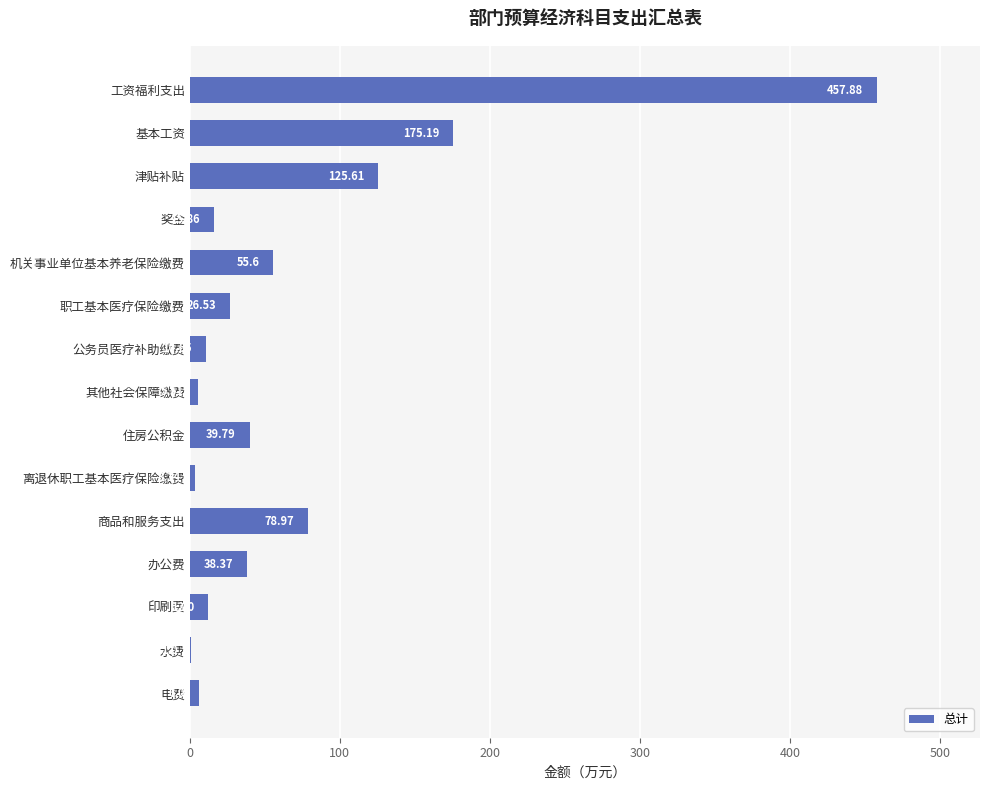

Where is the data nearest to the value 229?

基本工资